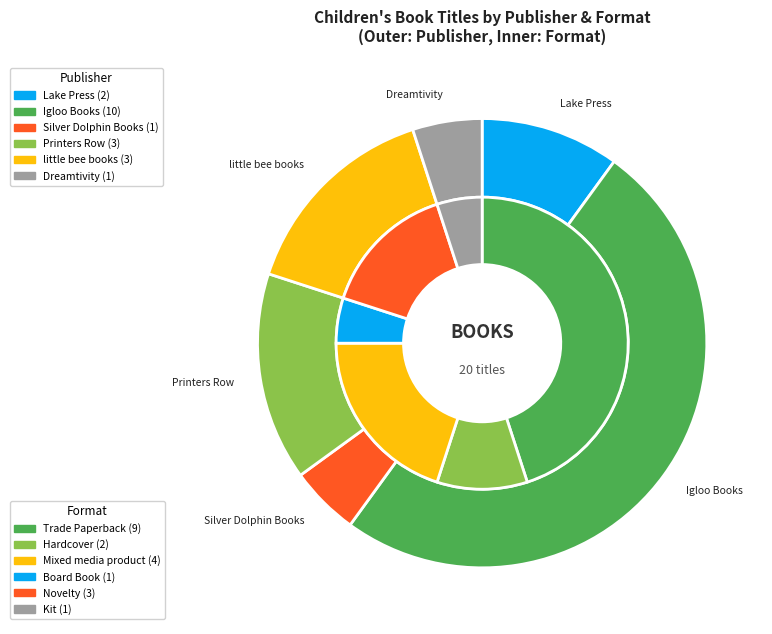

The Colormania Good Vibes (Igloo) slice represents 1% of the pie. True or false?

False